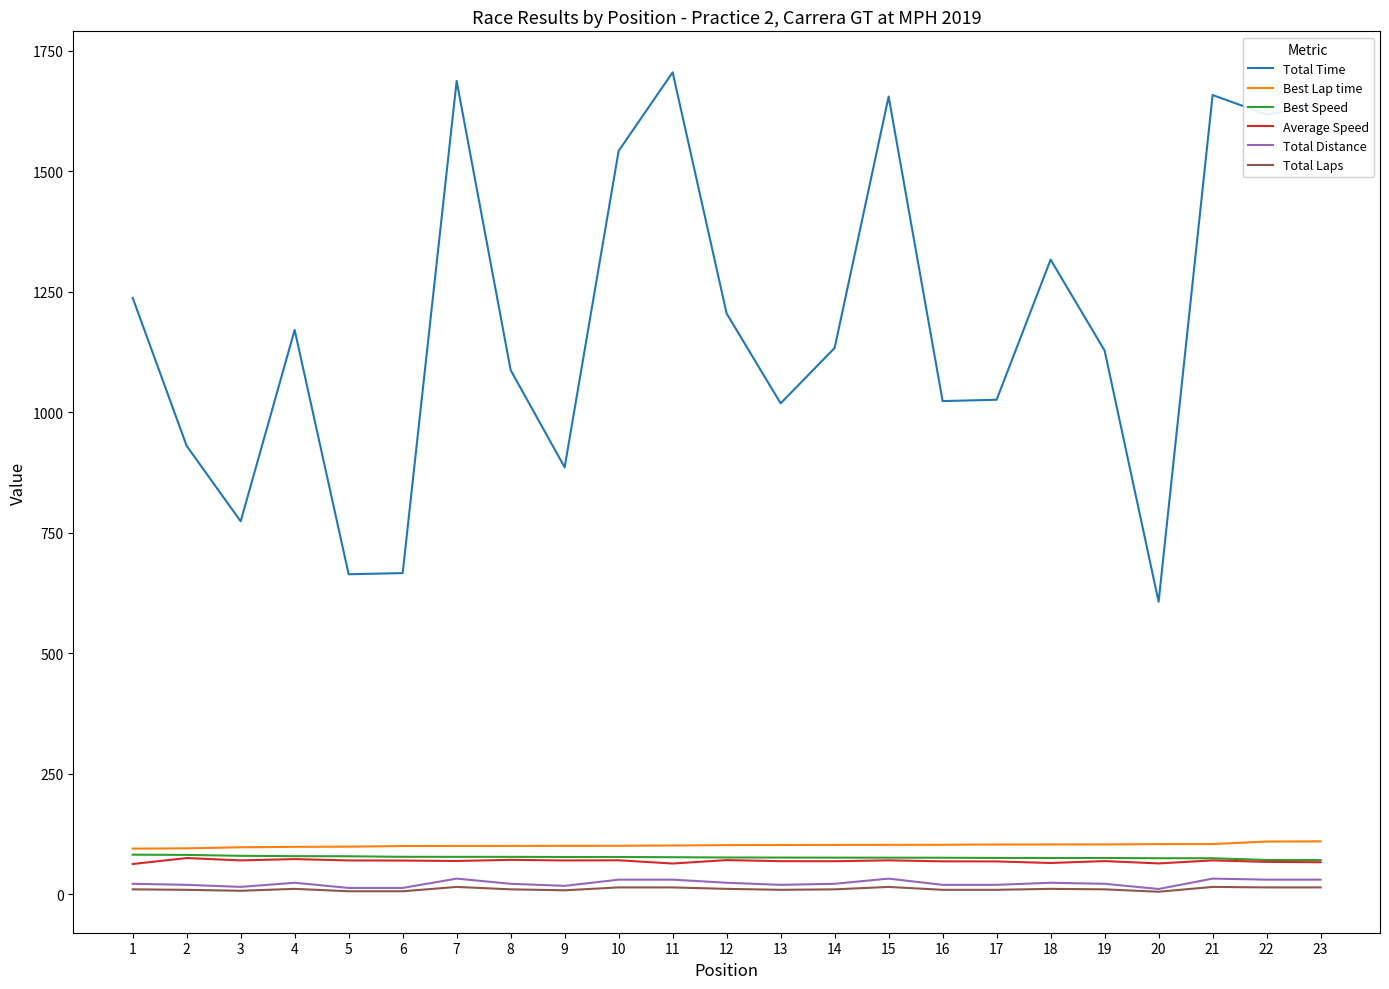

What is the sum of the Average Speed values at 5 and 7?

138.8